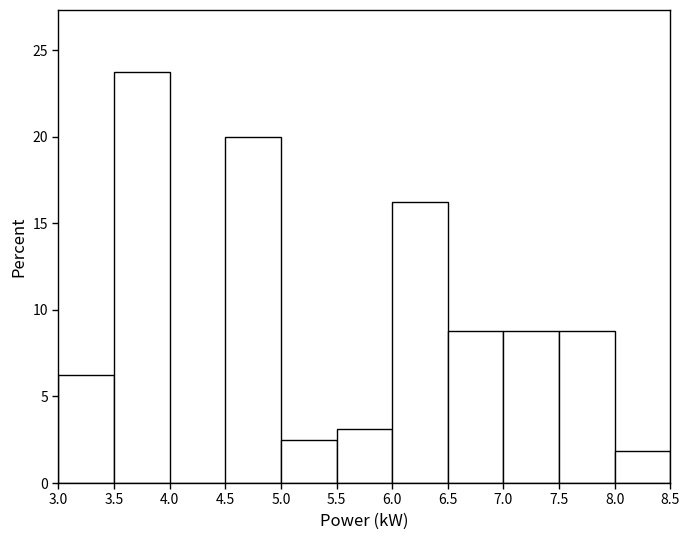

How tall is the bar that spans 7.5 to 8.0 on the x-axis? The values are not printed on the chart, so give them approximately, as read against the axis.

9.0